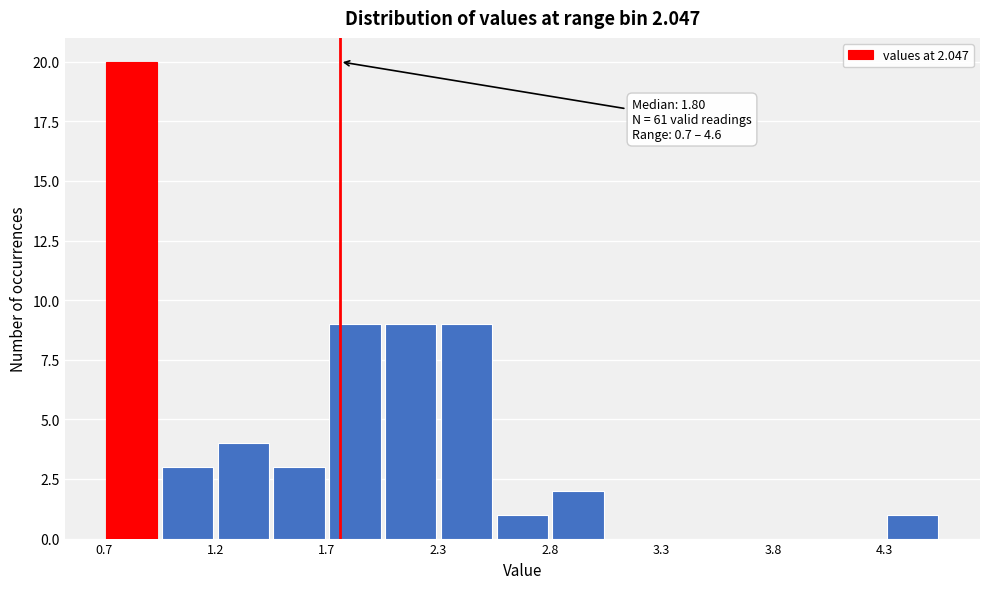

Around what value on the x-axis is the tallest bar? Give the approximate position of its centre, as read against the axis.

0.8